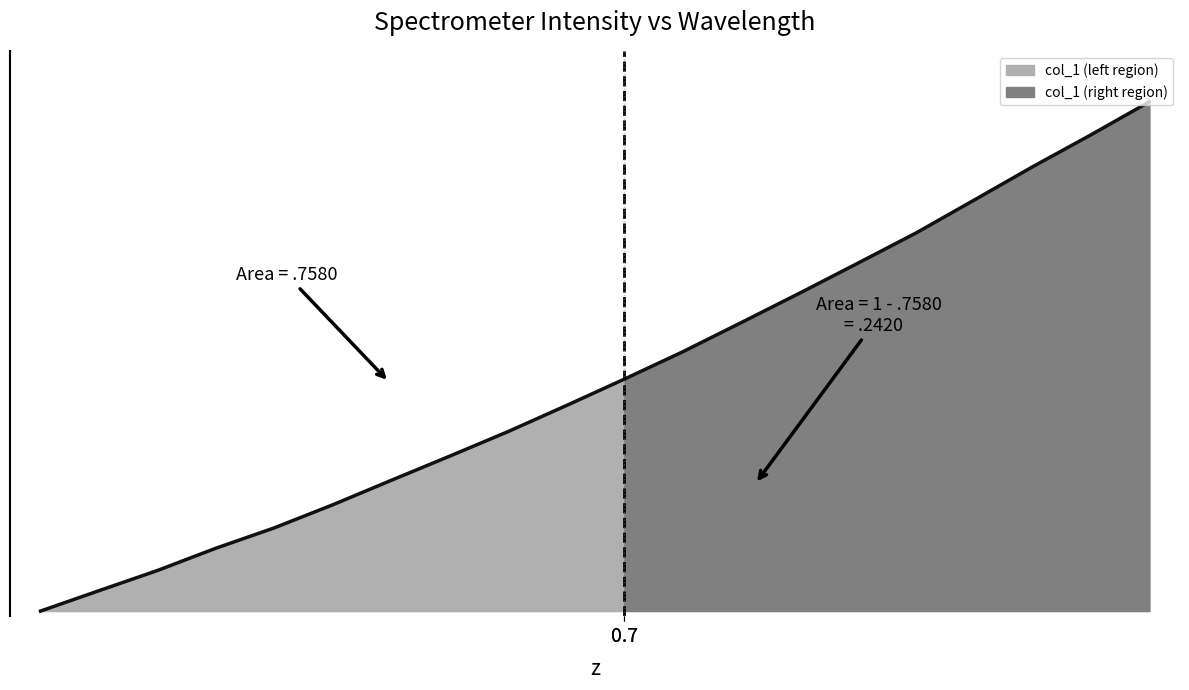

What is the label of the 1st point from the right?

221.6902